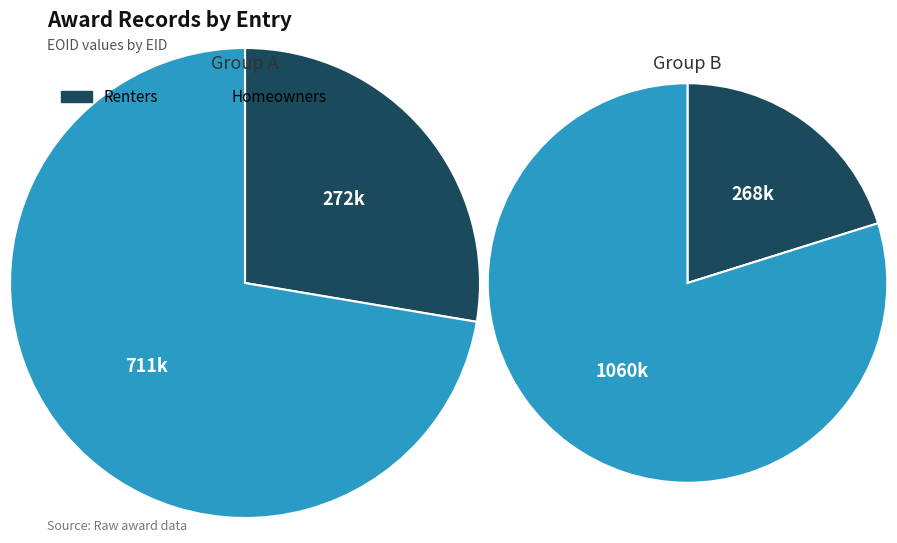

Rank the categories by Renters value from highest to lowest.

EID 271689, EID 267615